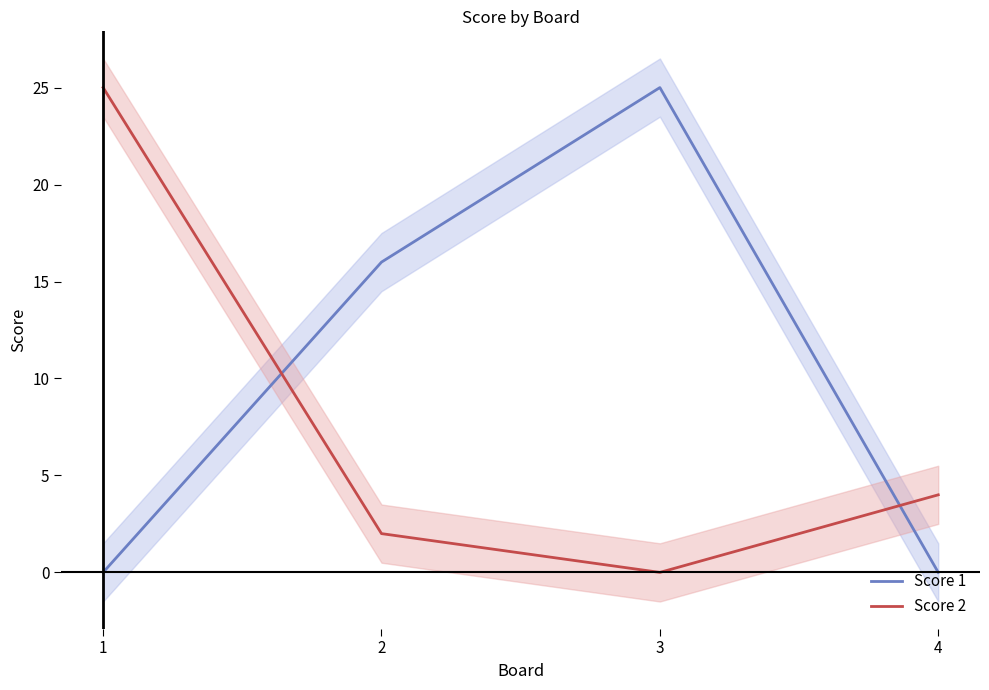

What is the sum of the Score 1 values at 2 and 1?

16